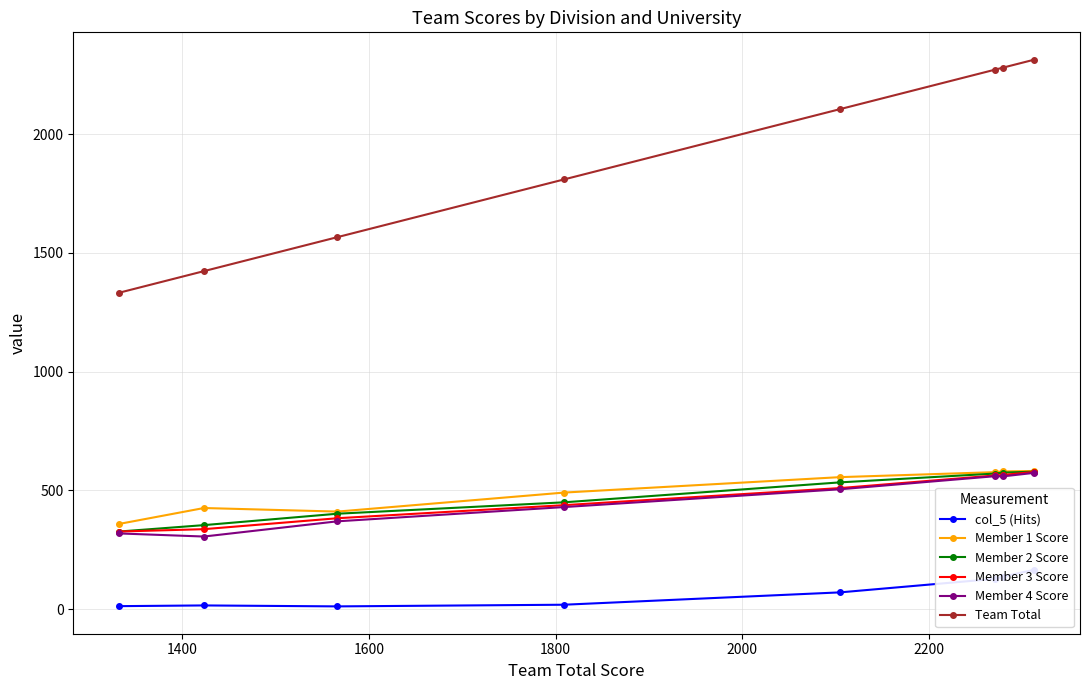

What is the maximum value for Member 1 Score?

582